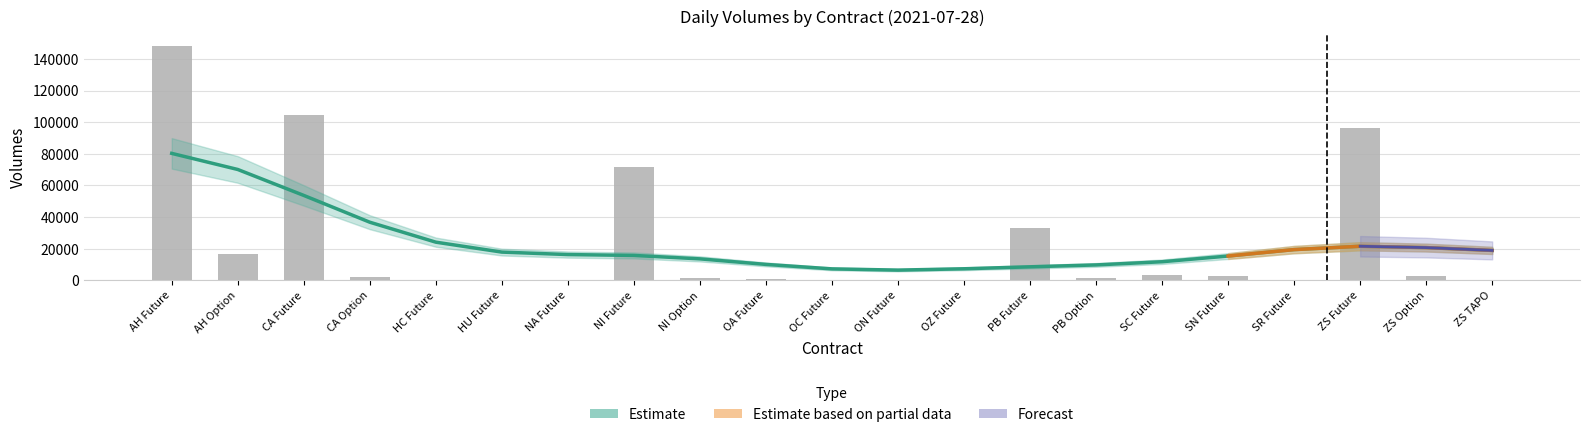

What position from the right is NA Future?

15